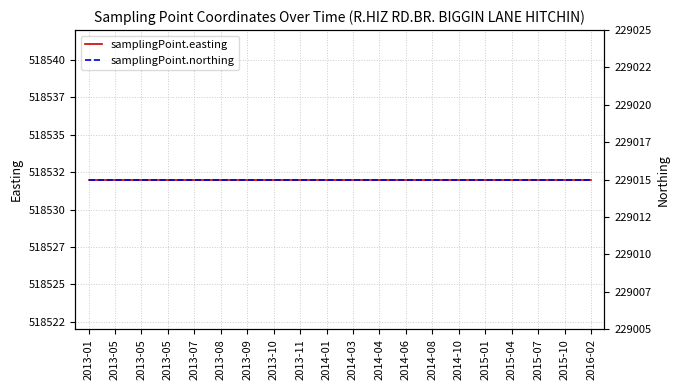

The value of samplingPoint.northing at 2015-07 is 229015. True or false?

True